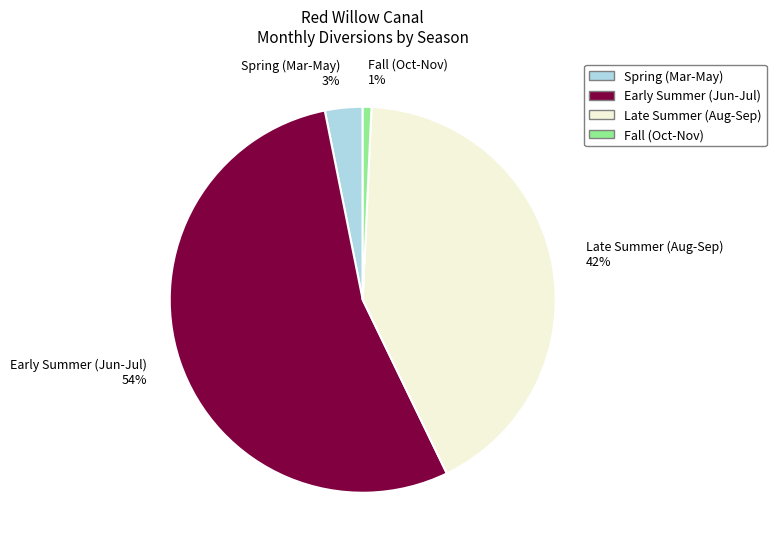

Is the sum of Fall (Oct-Nov) 1% and Late Summer (Aug-Sep) 42% greater than half?

No